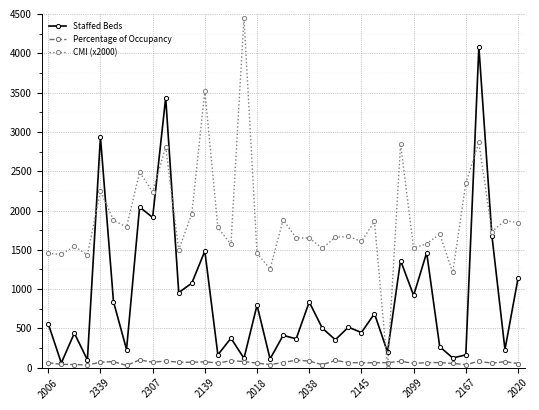

At how many categories does at least one series exceed 3984?

2